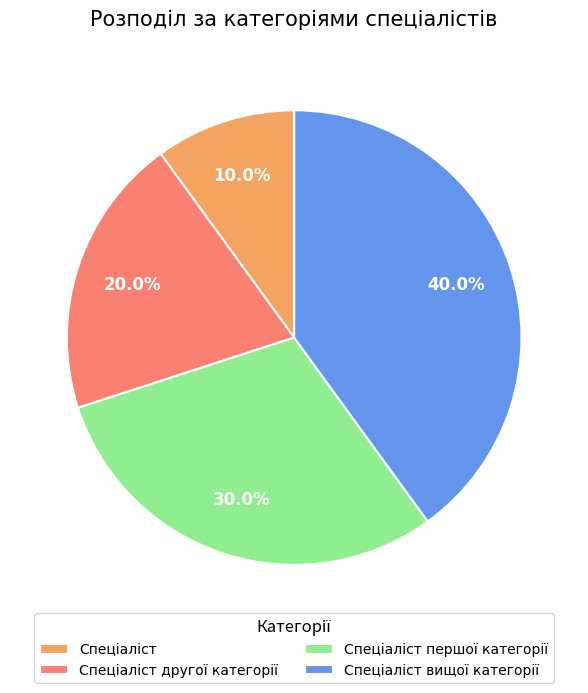

Is there a majority slice in this chart?

No